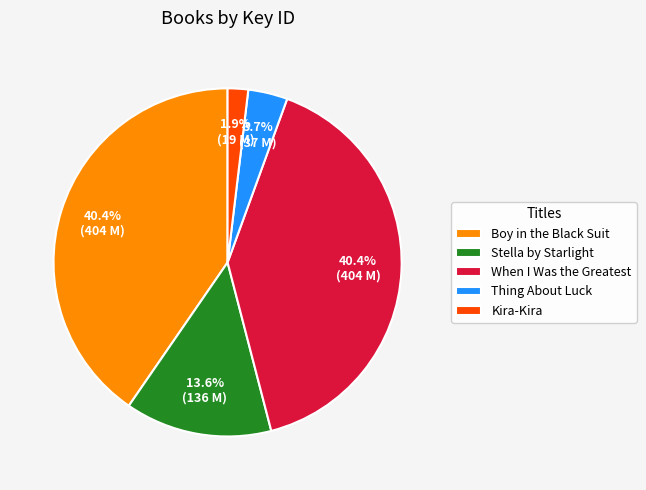

To the nearest percent, what is the difference between the Stella by Starlight and Kira-Kira slice percentages?

12%